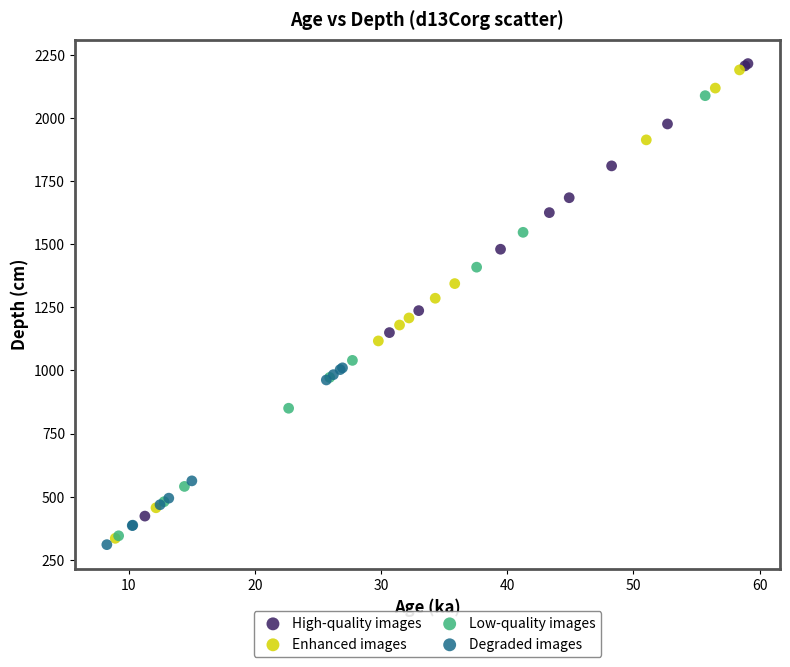

Which series contains the lowest Y value?

Degraded images